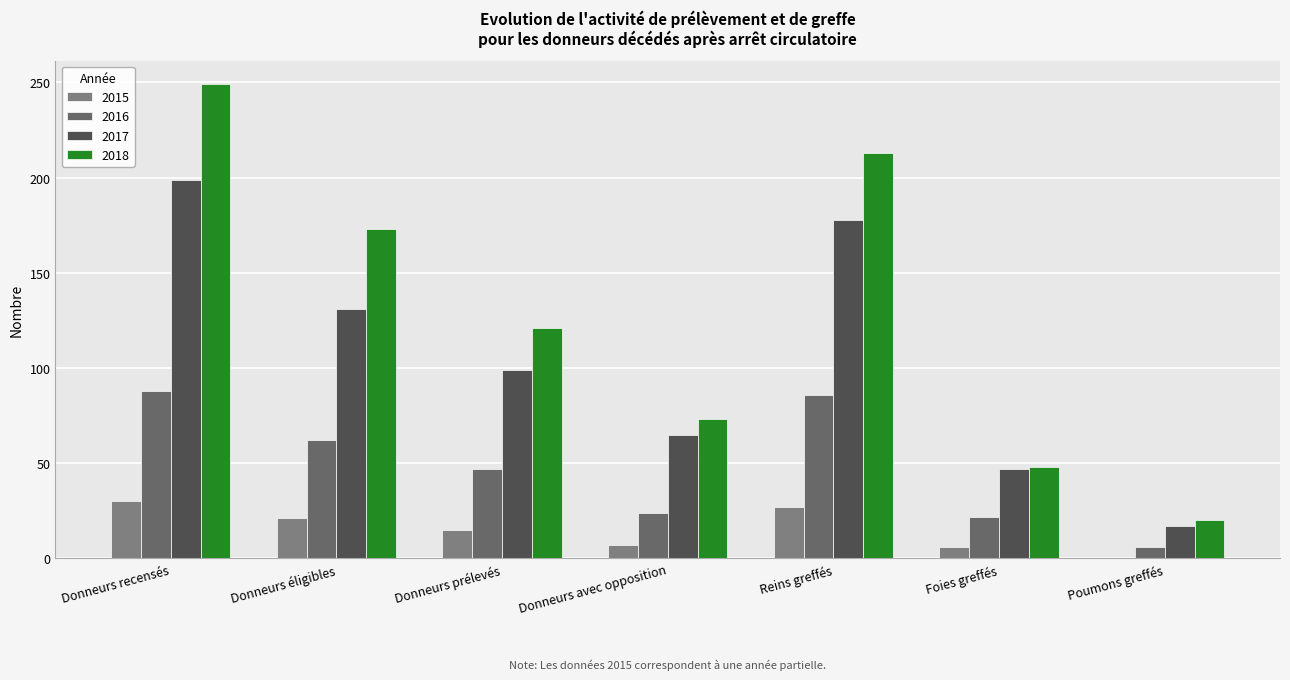

Rank the categories by 2016 value from highest to lowest.

Donneurs recensés, Reins greffés, Donneurs éligibles, Donneurs prélevés, Donneurs avec opposition, Foies greffés, Poumons greffés